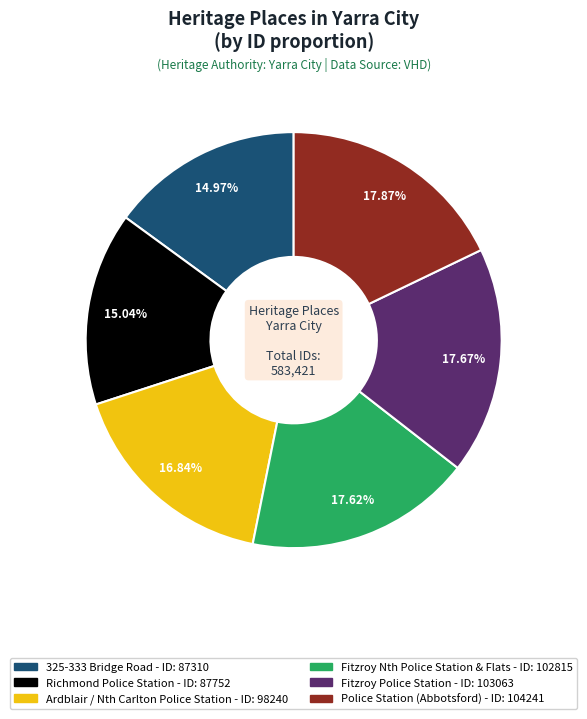

Which has a higher value, 325-333 Bridge Road or Fitzroy Nth Police Station & Flats?

Fitzroy Nth Police Station & Flats